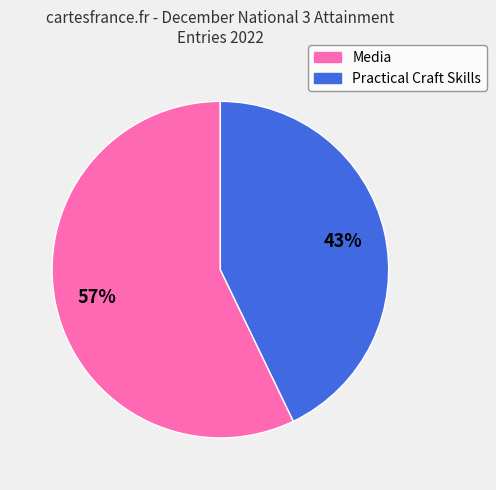

What is the ratio of the value at Media to the value at Practical Craft Skills?

1.3